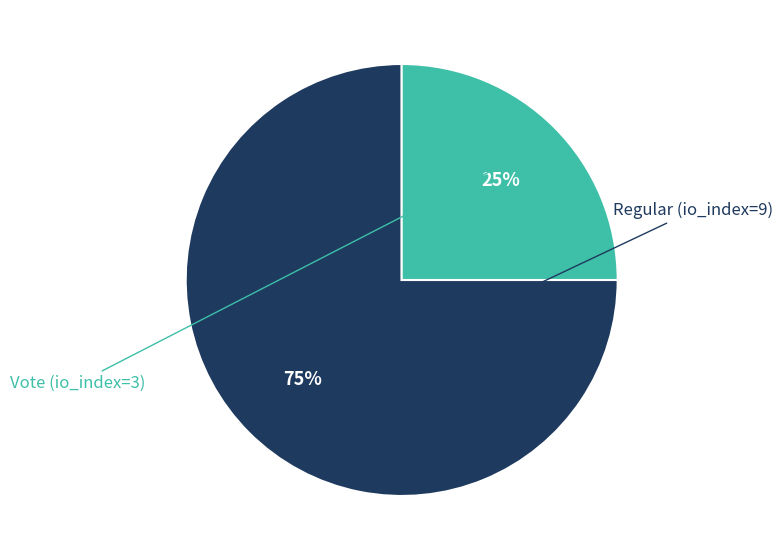

Which slice is the smallest?

Vote (io_index=3)